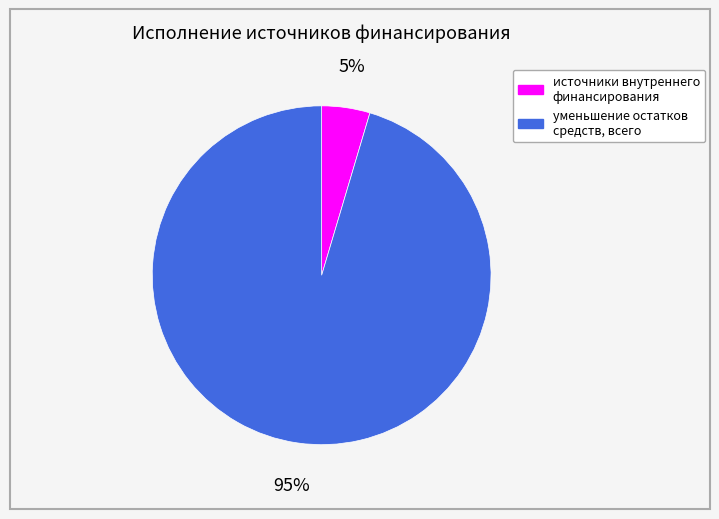

What percentage is the источники внутреннего финансирования slice, to the nearest percent?

5%